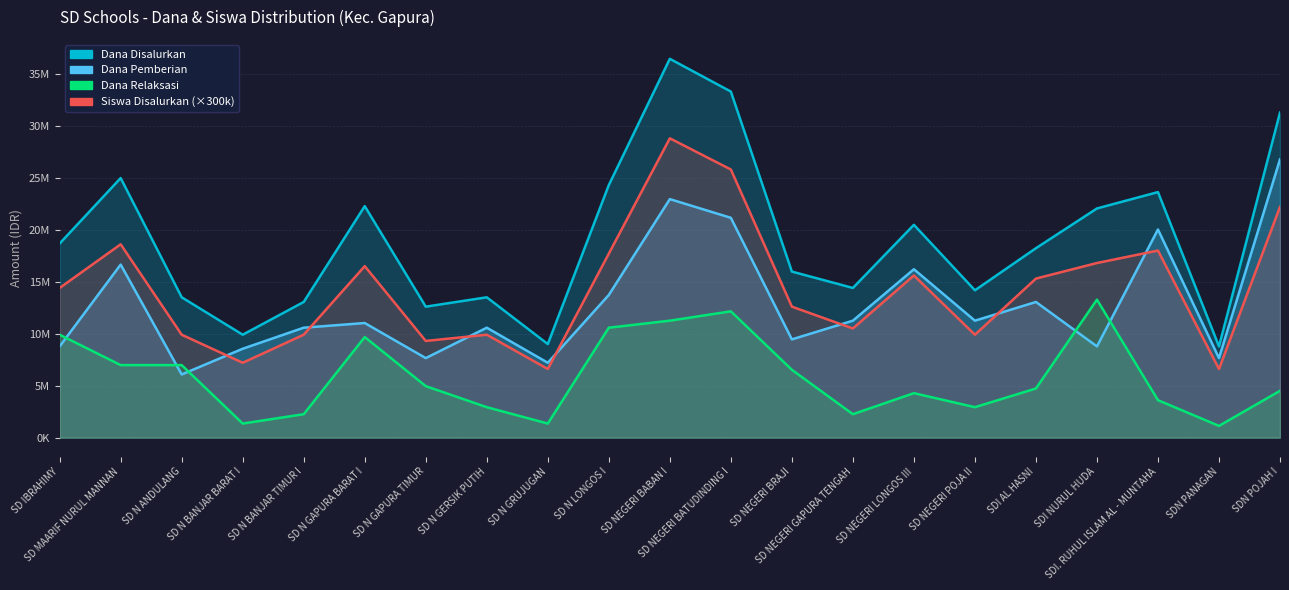

Reading right to left, extract all data points from this chart.

Dana Disalurkan: 31275000	8775000	23625000	22050000	18225000	14175000	20475000	14400000	15975000	33300000	36450000	24300000	9000000	13500000	12600000	22275000	13050000	9900000	13500000	24975000	18675000
Siswa Disalurkan: 22200000	6600000	18000000	16800000	15300000	9900000	15600000	10500000	12600000	25800000	28800000	17700000	6600000	9900000	9300000	16500000	9900000	7200000	9900000	18600000	14400000
Dana Pemberian: 26775000	7650000	20025000	8775000	13050000	11250000	16200000	11250000	9450000	21150000	22950000	13725000	7200000	10575000	7650000	11025000	10575000	8550000	6075000	16650000	8775000
Dana Relaksasi: 4500000	1125000	3600000	13275000	4725000	2925000	4275000	2250000	6525000	12150000	11250000	10575000	1350000	2925000	4950000	9675000	2250000	1350000	6975000	6975000	9900000